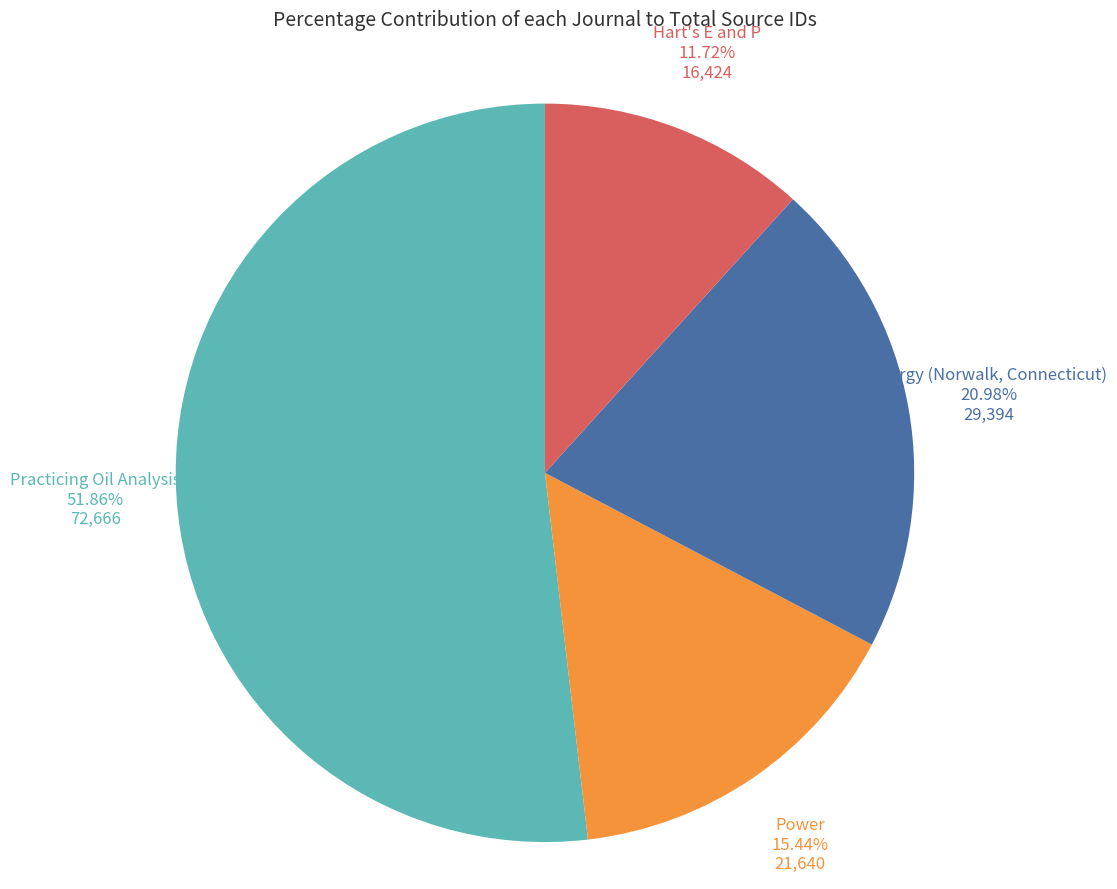

To the nearest percent, what is the combined percentage of Energy (Norwalk, Connecticut) and Power?

36%